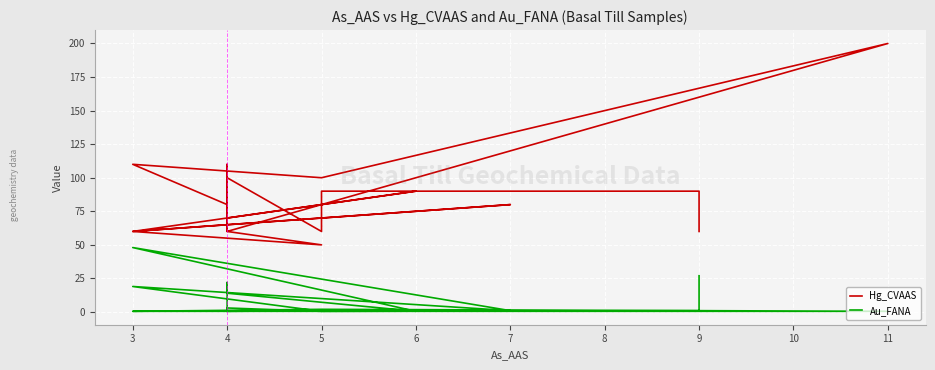

List the series in order of their peak value, lowest first.

Au_FANA, Hg_CVAAS